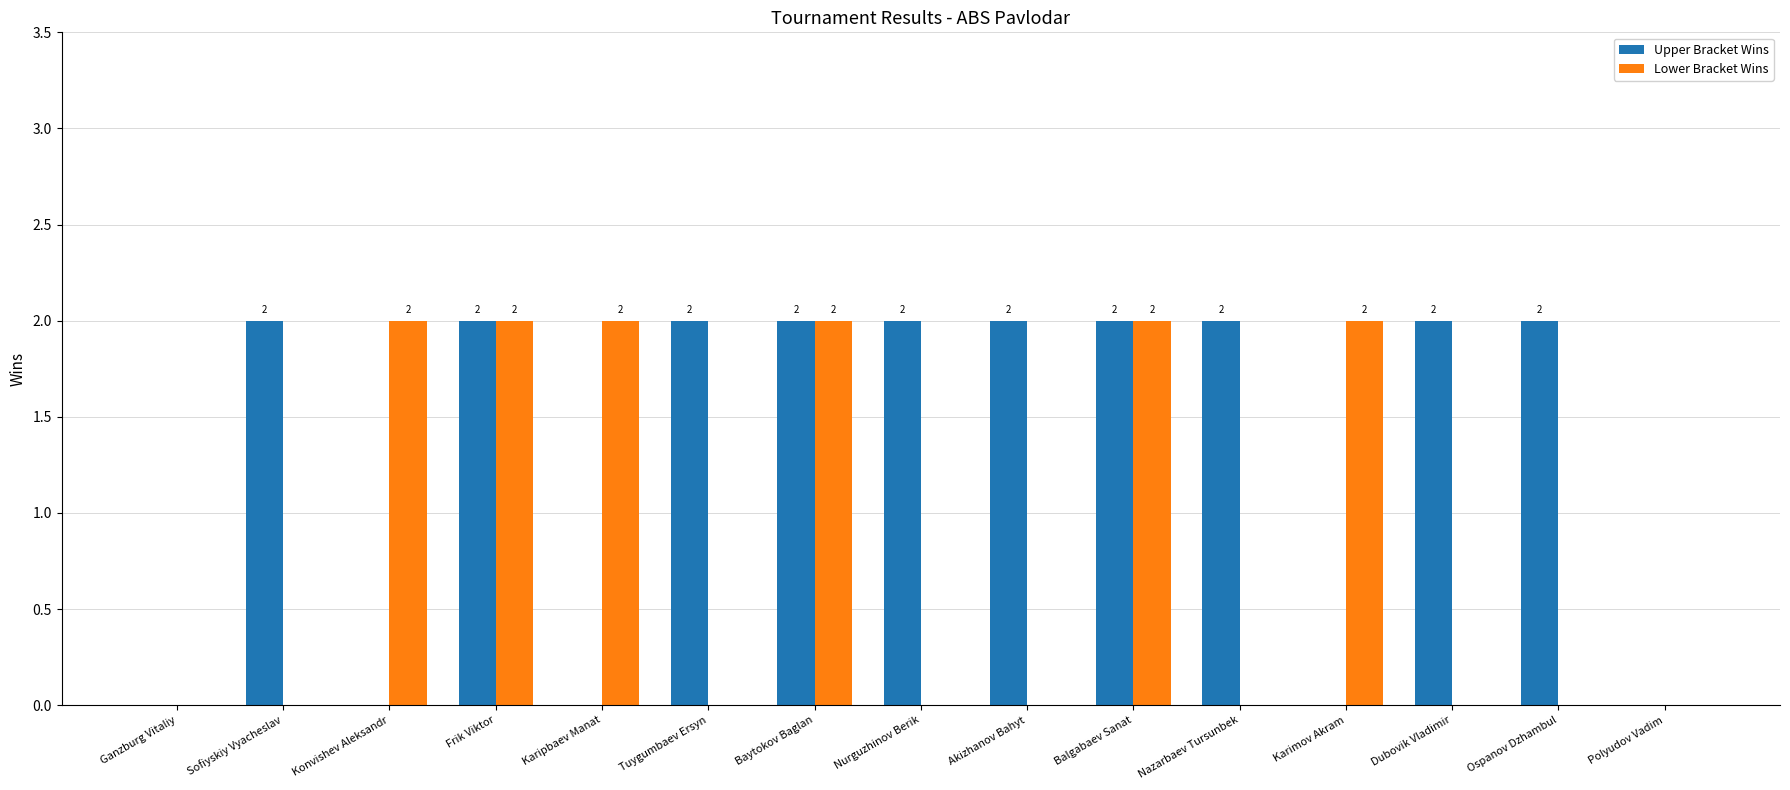

Which series has the largest total across all categories?

Upper Bracket Wins